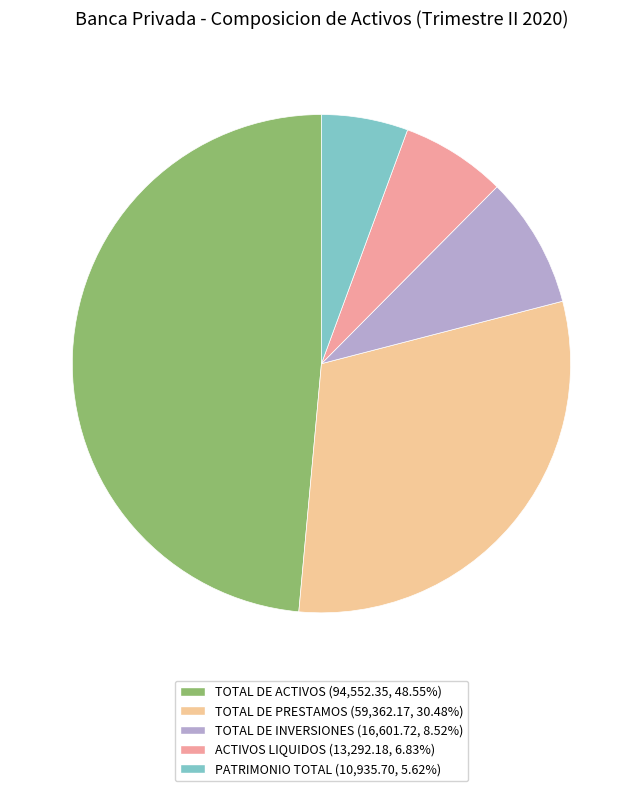

Is PATRIMONIO TOTAL the majority of the pie?

No